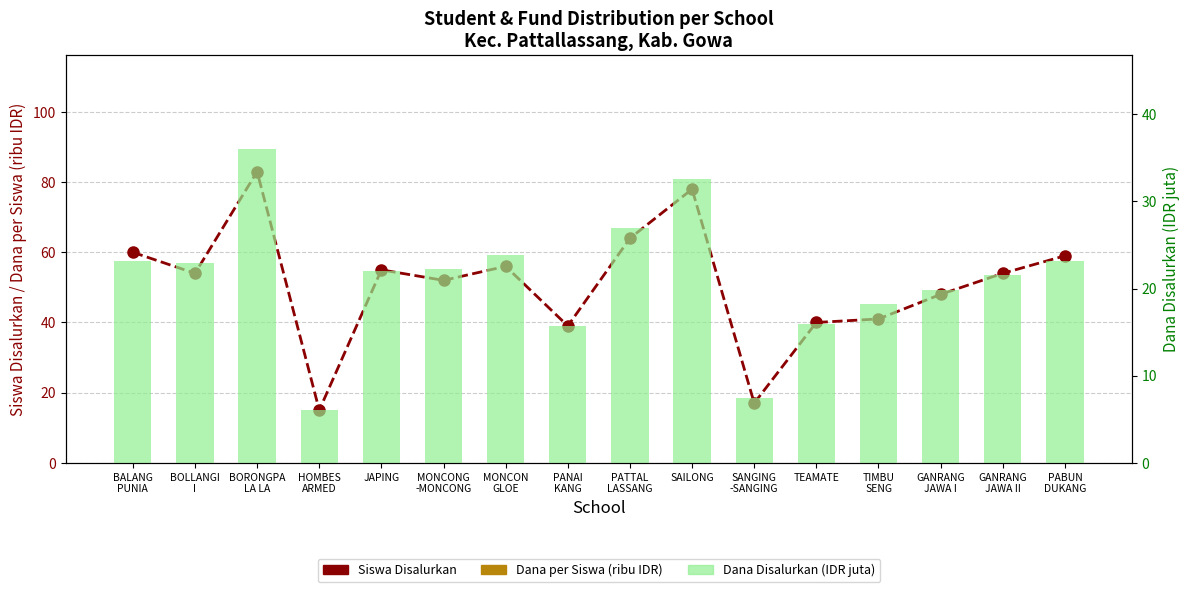

What is the difference between the Dana per Siswa (ribu IDR) values at GANRANG
JAWA I and MONCONG
-MONCONG?

15.9